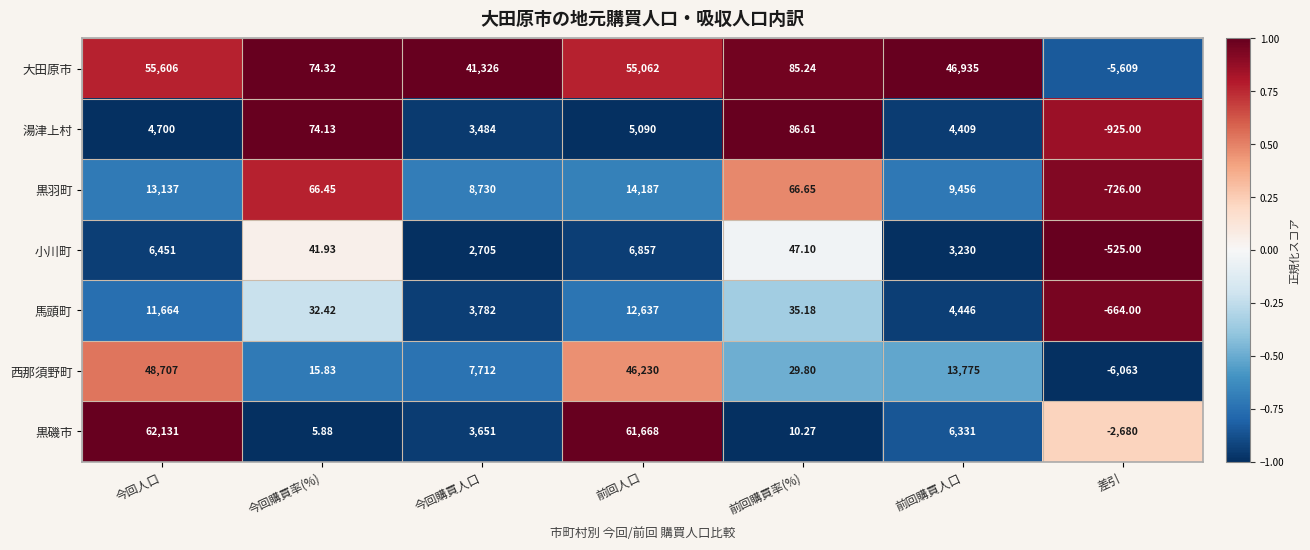

Rank the series by their maximum value, from highest to lowest.

黒磯市, 大田原市, 西那須野町, 黒羽町, 馬頭町, 小川町, 湯津上村